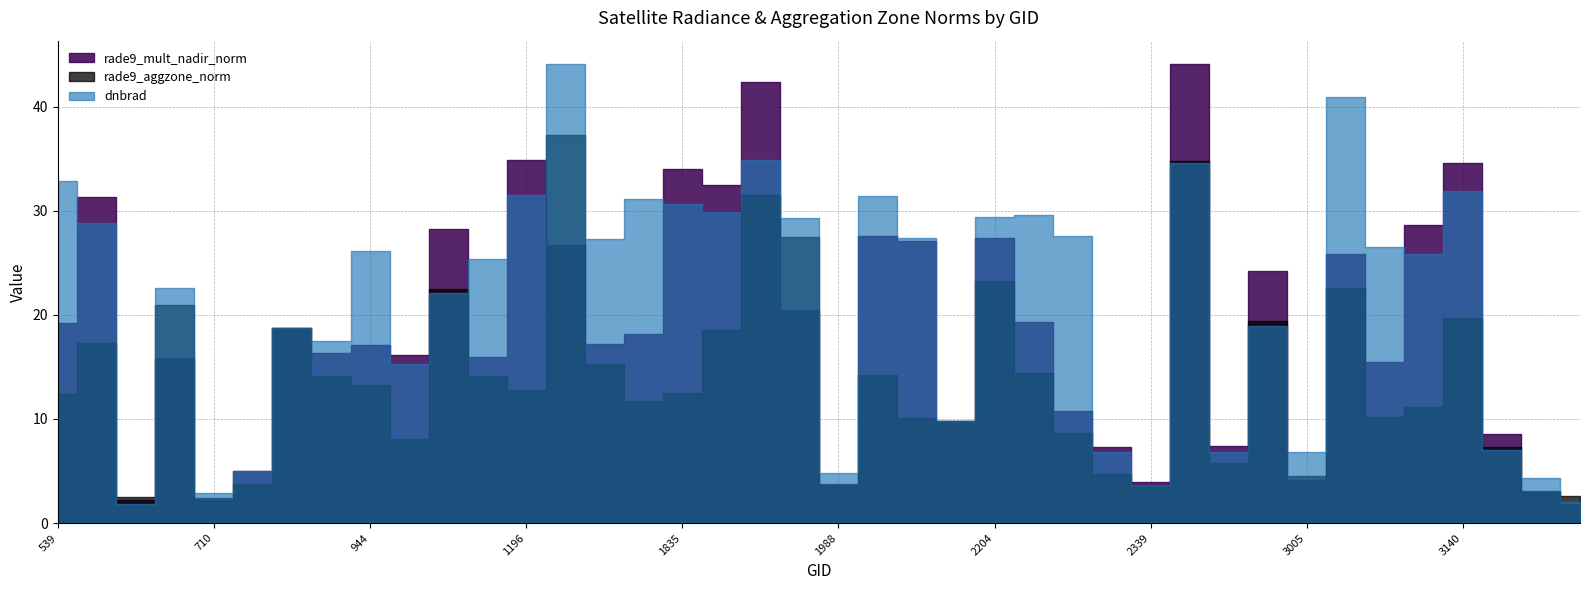

Reading right to left, transcribe all the data shown in this chart.

rade9_aggzone_norm: 3239=2.6	3203=3.0	3176=7.3	3140=19.7	3095=11.2	3077=10.2	3041=22.6	3005=4.5	2978=19.4	2951=5.8	2366=34.8	2339=3.7	2303=4.7	2285=8.7	2240=14.4	2204=23.3	2168=9.8	2042=10.0	2024=14.2	1988=3.7	1943=27.5	1916=31.5	1880=18.6	1835=12.5	1817=11.8	1781=15.2	1745=37.3	1196=12.8	1142=14.2	1070=22.5	998=8.1	944=13.3	908=14.1	872=18.8	764=3.7	710=2.4	665=20.9	629=2.5	593=17.2	539=12.4
rade9_mult_nadir_norm: 3239=1.8	3203=3.0	3176=8.6	3140=34.6	3095=28.6	3077=15.5	3041=25.8	3005=4.1	2978=24.2	2951=7.4	2366=44.1	2339=4.0	2303=7.3	2285=10.8	2240=19.4	2204=27.3	2168=9.8	2042=27.1	2024=27.6	1988=3.8	1943=20.5	1916=42.4	1880=32.5	1835=34.0	1817=18.2	1781=17.2	1745=26.7	1196=34.9	1142=16.0	1070=28.2	998=16.1	944=17.1	908=16.3	872=18.8	764=5.0	710=2.2	665=15.8	629=2.3	593=31.3	539=19.3
dnbrad: 3239=2.1	3203=4.3	3176=7.0	3140=31.9	3095=25.9	3077=26.5	3041=40.9	3005=6.8	2978=19.0	2951=6.8	2366=34.6	2339=3.6	2303=6.9	2285=27.6	2240=29.5	2204=29.4	2168=9.8	2042=27.4	2024=31.4	1988=4.8	1943=29.3	1916=34.8	1880=29.9	1835=30.7	1817=31.1	1781=27.3	1745=44.1	1196=31.5	1142=25.3	1070=22.1	998=15.2	944=26.1	908=17.5	872=18.8	764=5.0	710=2.9	665=22.6	629=1.9	593=28.9	539=32.9